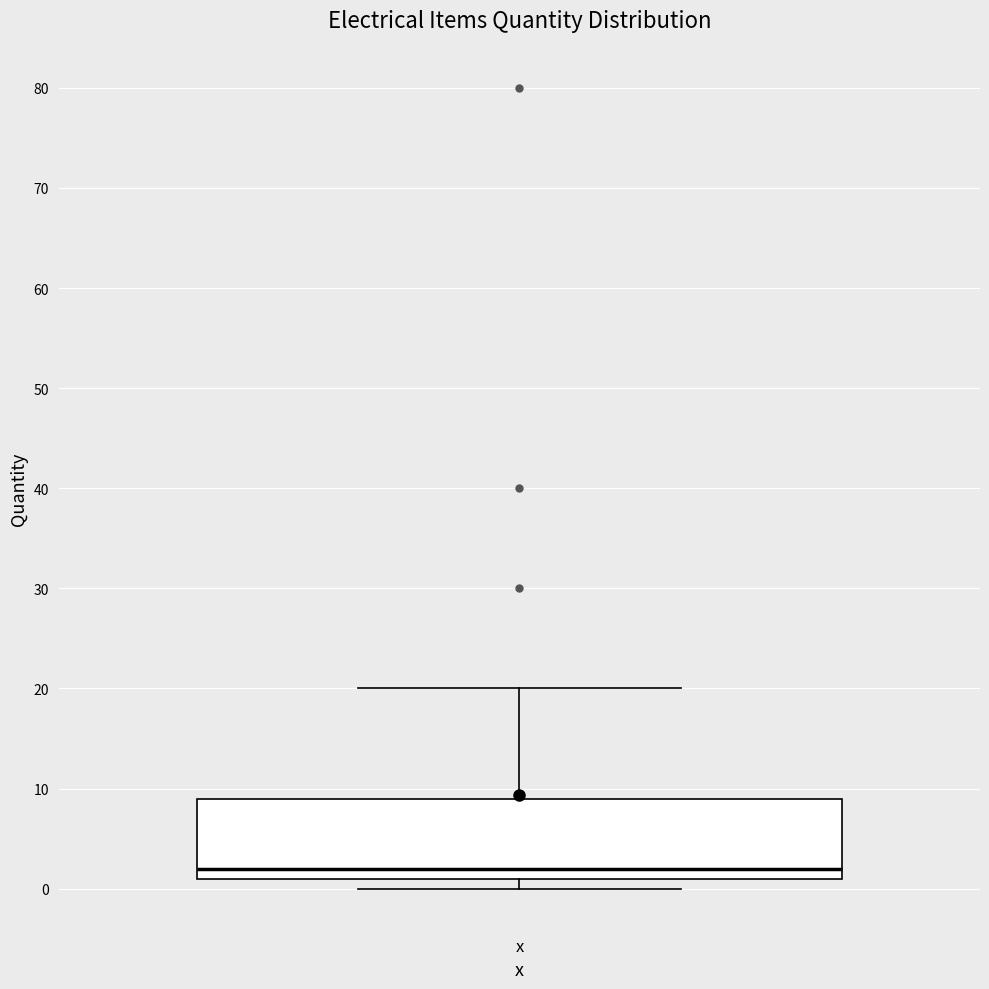

Where is the lower edge of the box for x on the y-axis? The values are not printed on the chart, so give them approximately, as read against the axis.

1